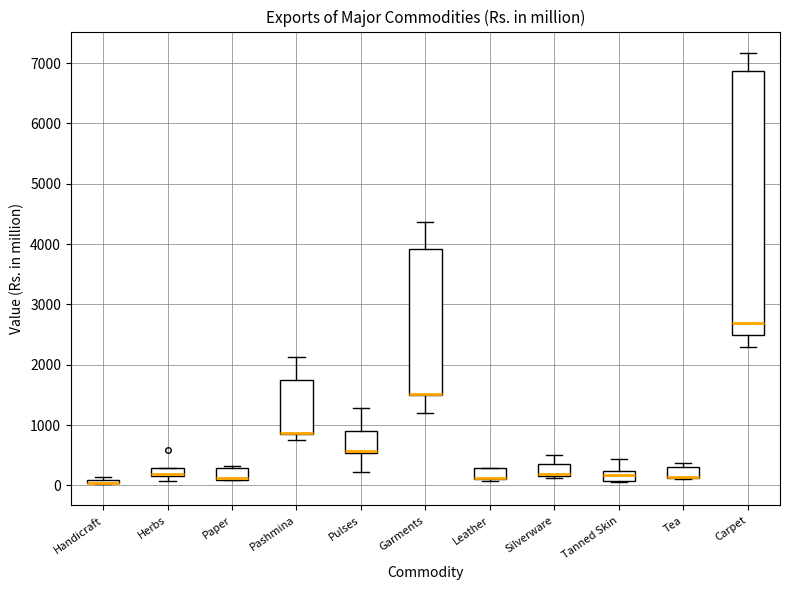

Where does the lower whisker of the box for Carpet end on the y-axis? The values are not printed on the chart, so give them approximately, as read against the axis.

2300